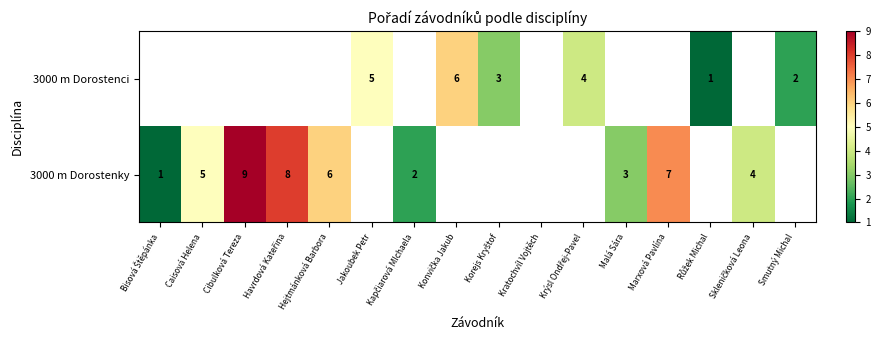

Which label corresponds to the smallest value in the chart?

Růžek Michal